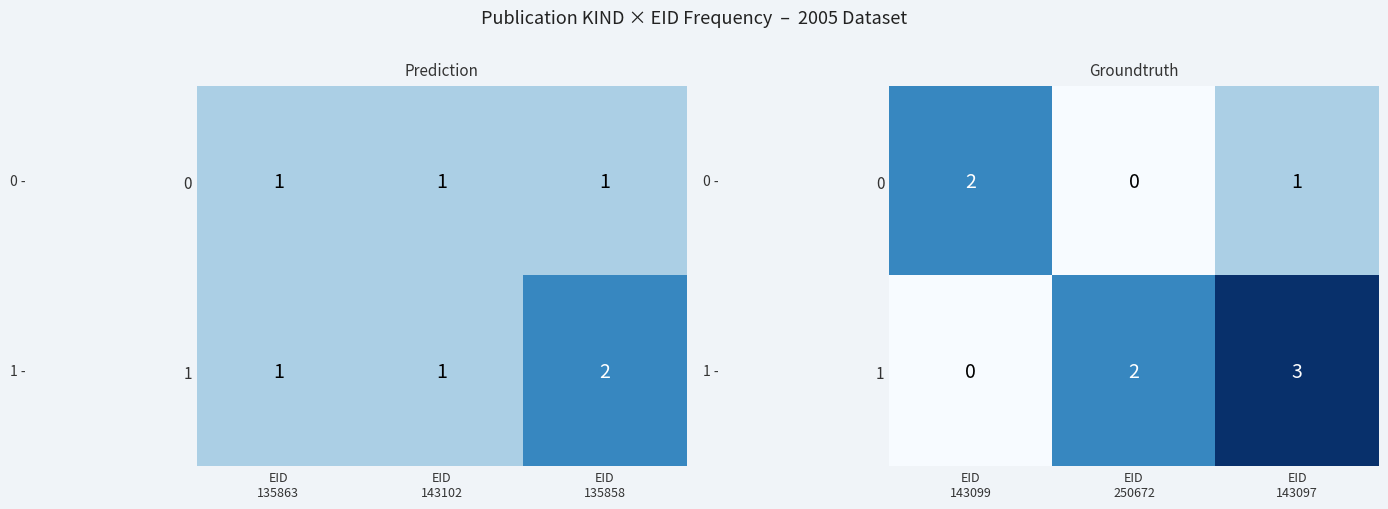

Between EID 250672 and EID 143097, which is larger?

EID 143097